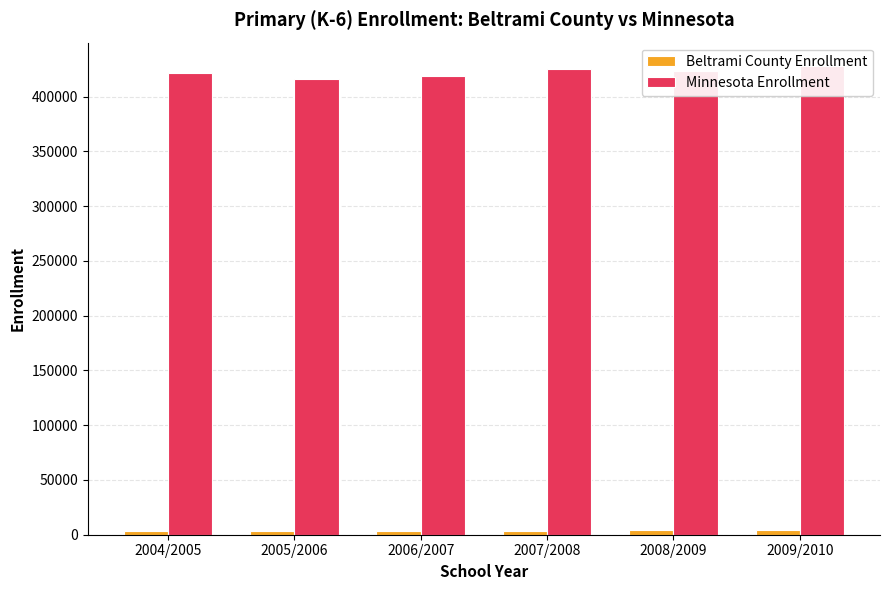

What is the maximum value for Minnesota Enrollment?

427833